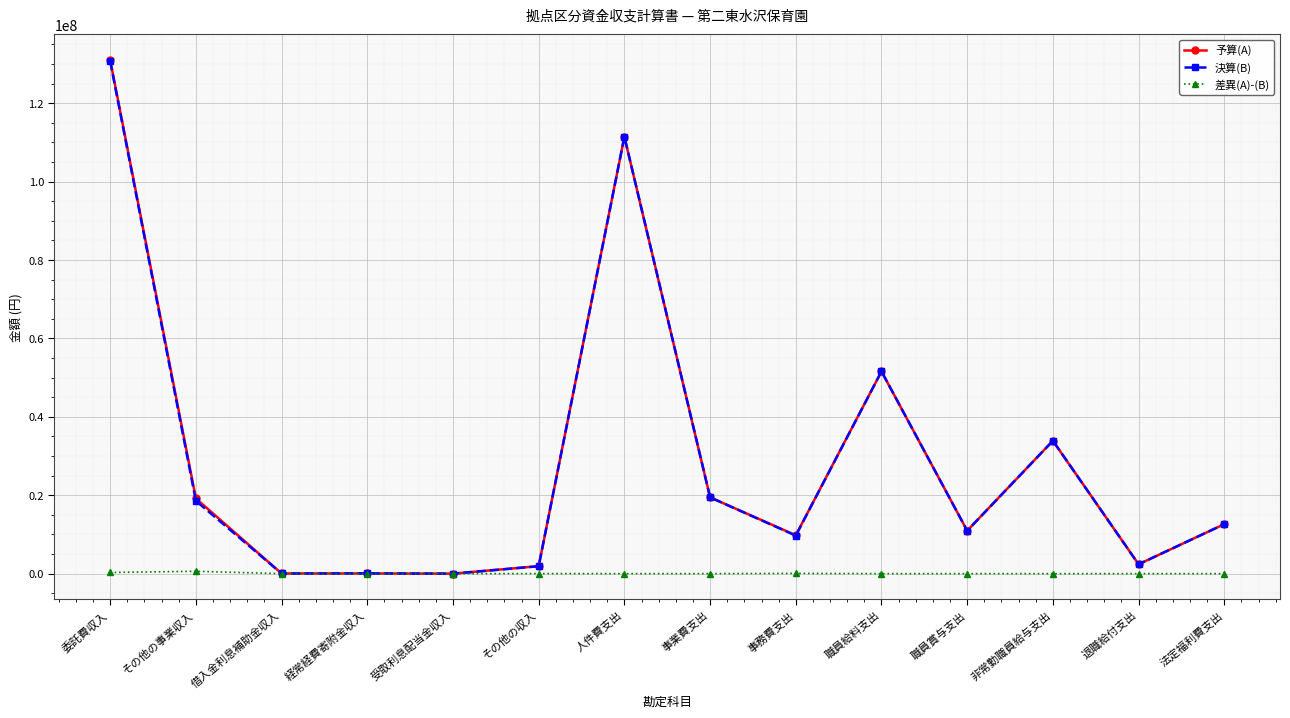

The value of 決算(B) at 職員賞与支出 is 16378378. True or false?

False